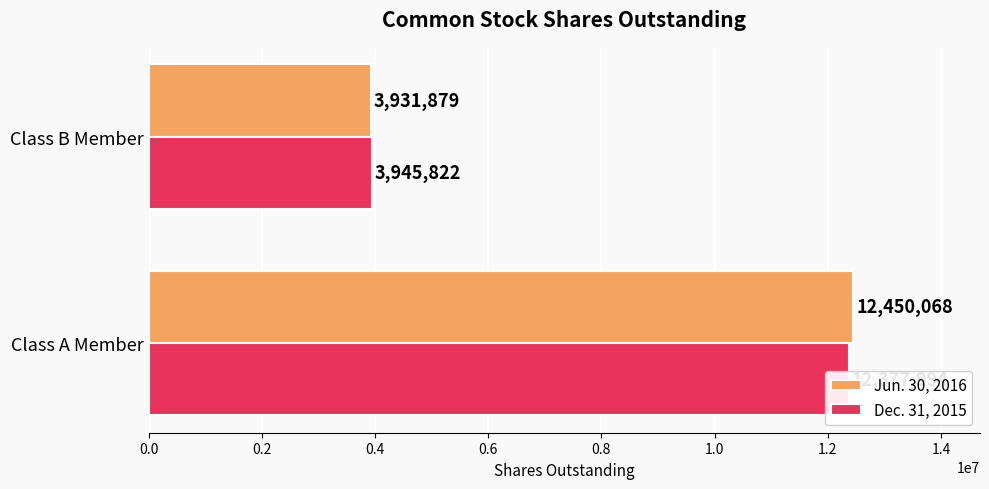

Rank the series by their maximum value, from lowest to highest.

Dec. 31, 2015, Jun. 30, 2016